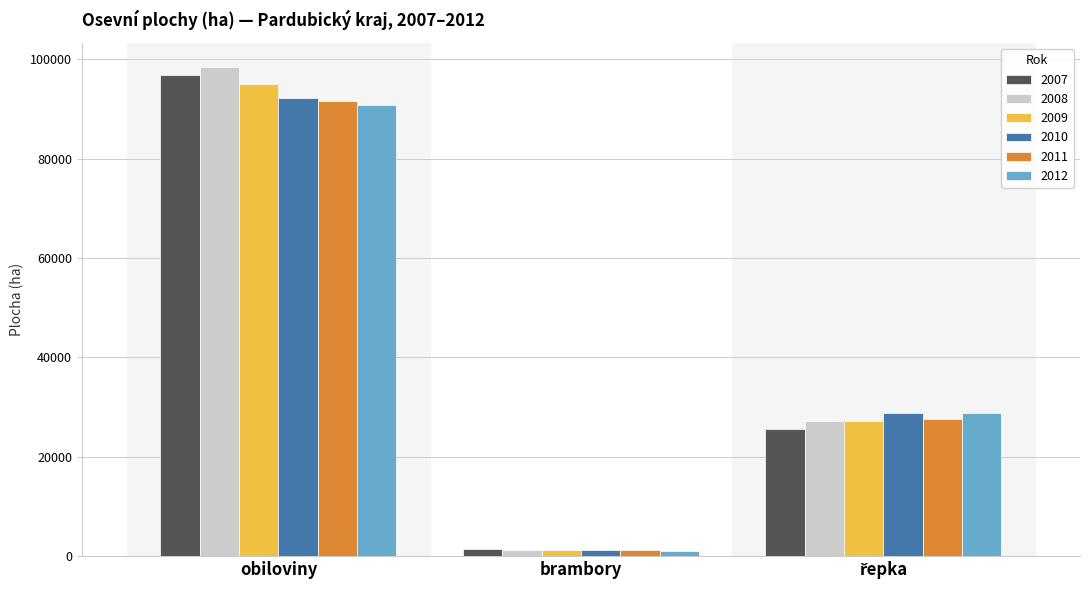

At which category is the sum across all series the highest?

obiloviny